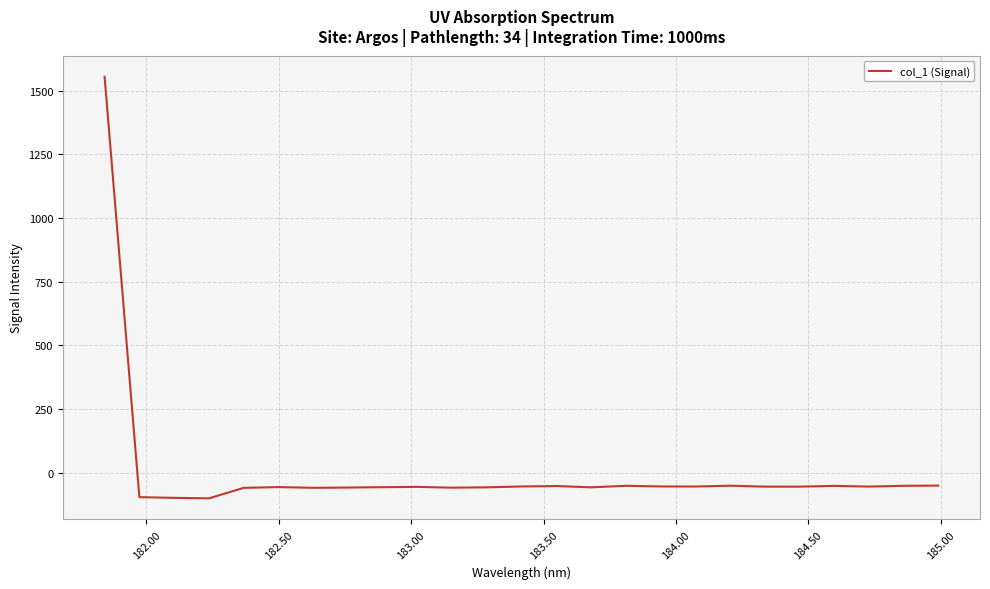

What is the maximum value shown in the chart?

1554.4